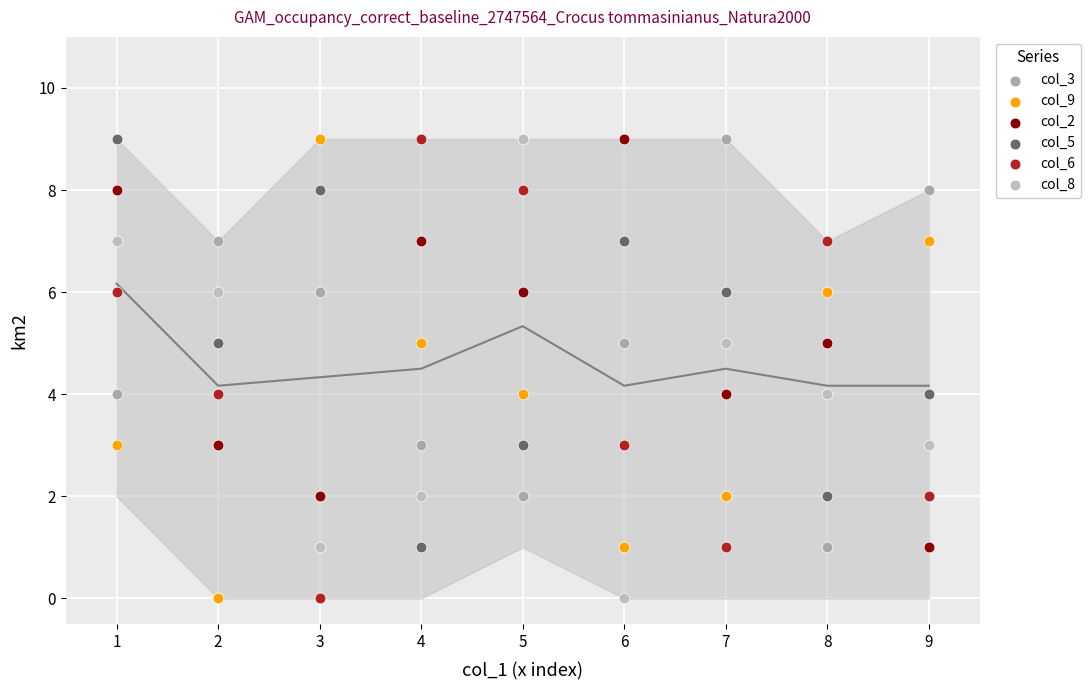

Across all data points, what is the range of Y values (max minus min)?

9